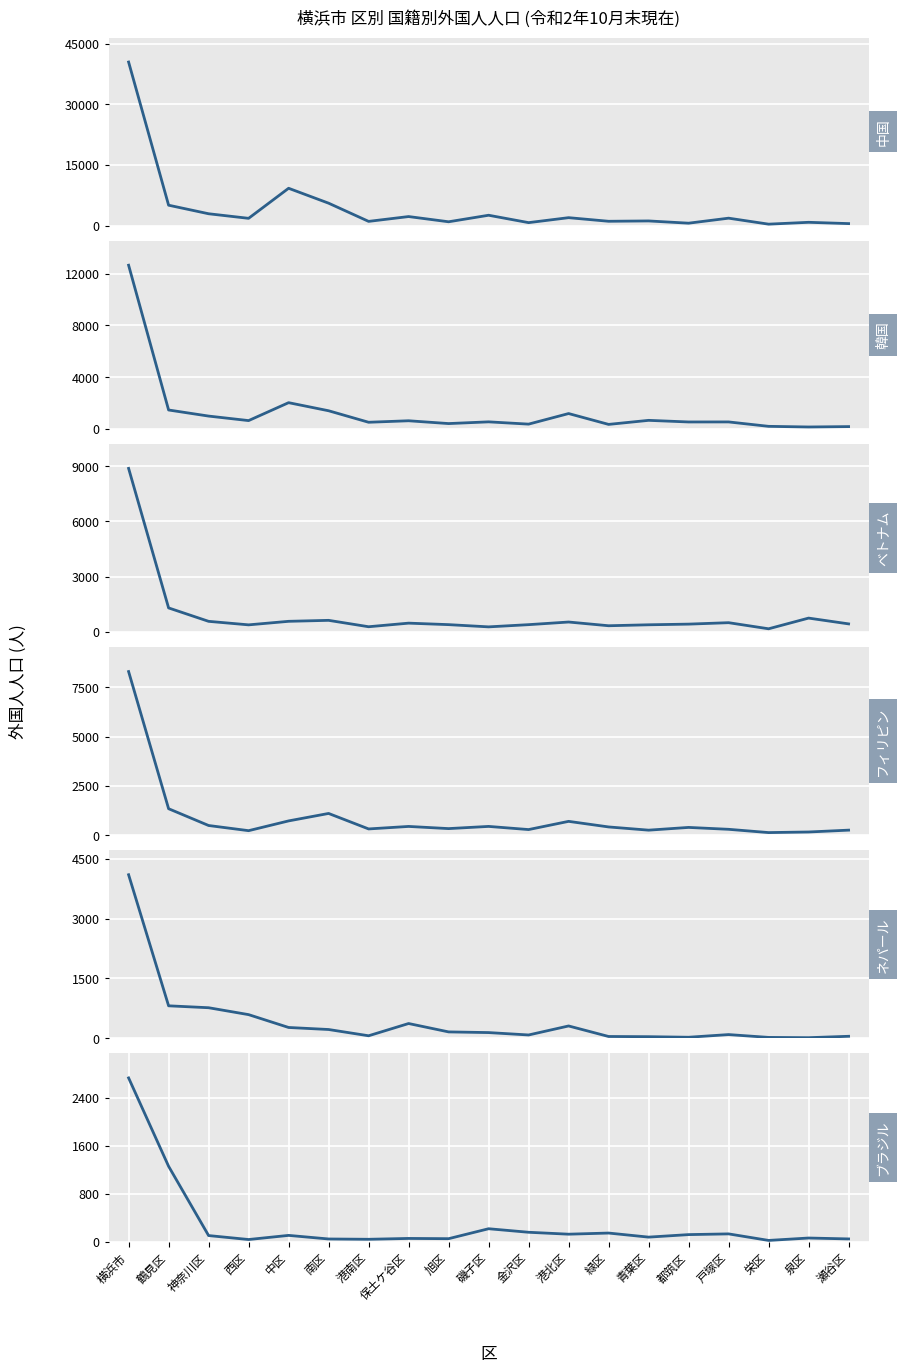

Is it true that 中国 equals 1804 at 西区?

True